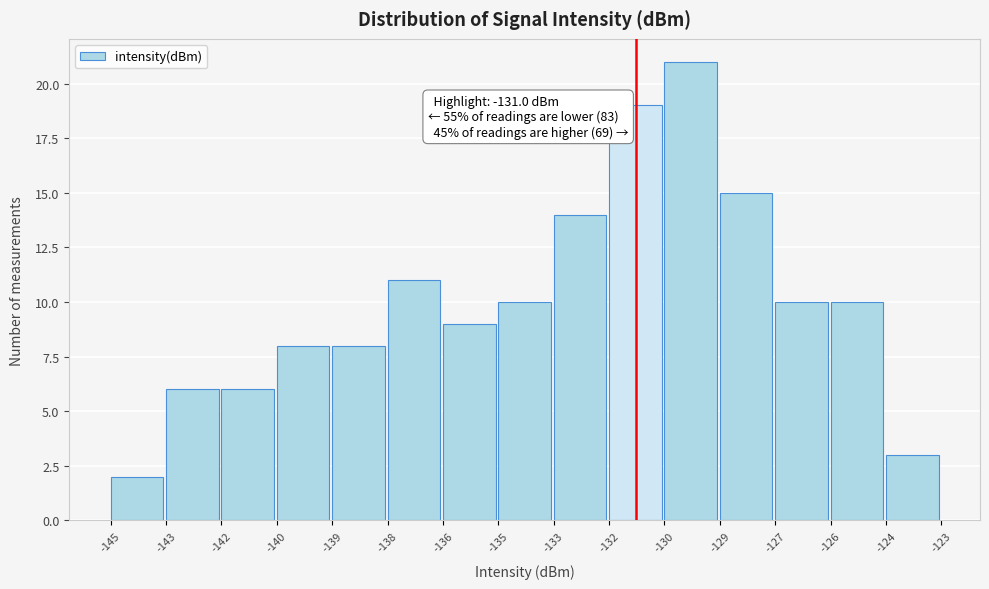

Reading left to right, extract all data points from this chart.

-145=2	-143=6	-142=6	-140=8	-139=8	-138=11	-136=9	-135=10	-133=14	-132=19	-130=21	-129=15	-127=10	-126=10	-124=3